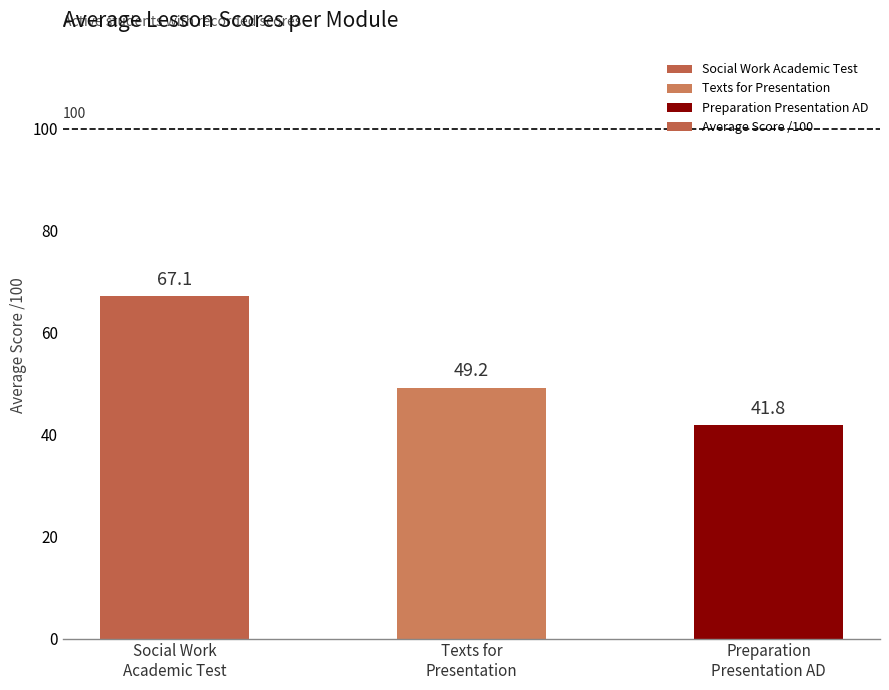

Reading left to right, list all the values displayed in this chart.

Social Work
Academic Test=67.1	Texts for
Presentation=49.2	Preparation
Presentation AD=41.8